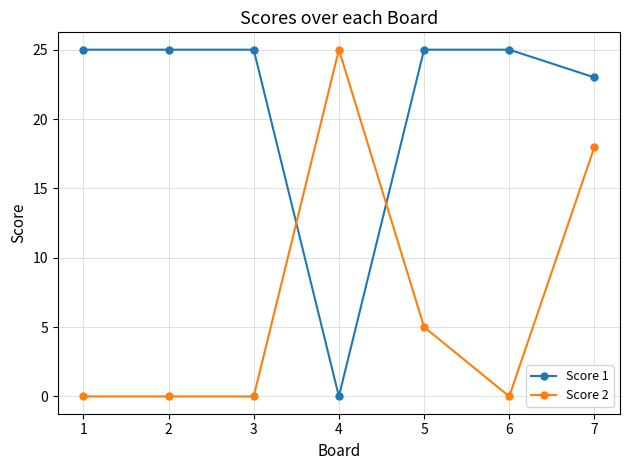

True or false: Score 1 has a value of 14 at 1.

False